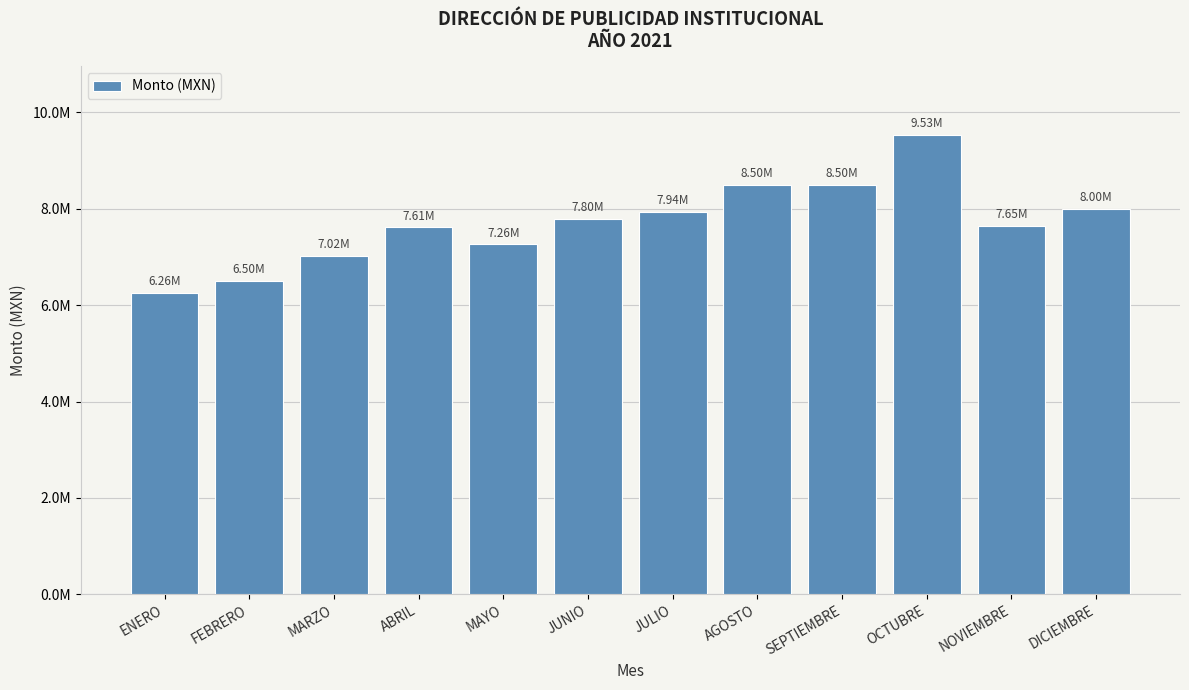

Reading right to left, list all the values displayed in this chart.

DICIEMBRE=8000000	NOVIEMBRE=7652000	OCTUBRE=9527000	SEPTIEMBRE=8500000	AGOSTO=8504063	JULIO=7939332	JUNIO=7796915	MAYO=7261435	ABRIL=7613538	MARZO=7021080	FEBRERO=6496683	ENERO=6258587